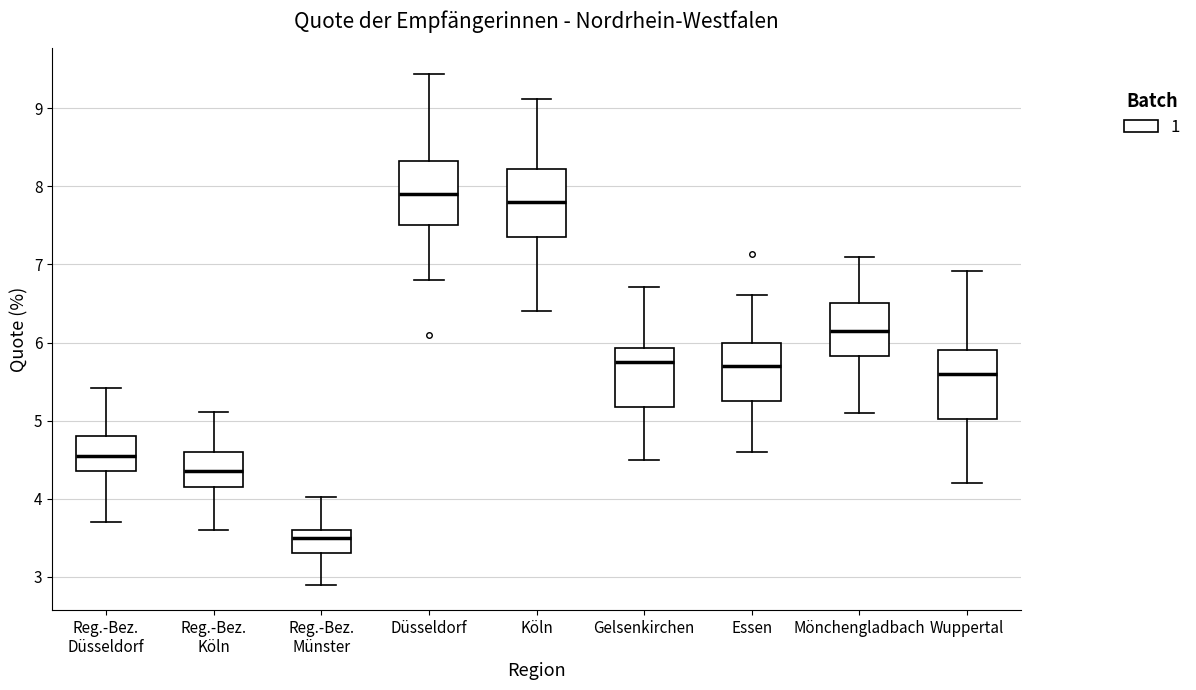

Where does the lower whisker of the box for Reg.-Bez. Köln end on the y-axis? The values are not printed on the chart, so give them approximately, as read against the axis.

3.6